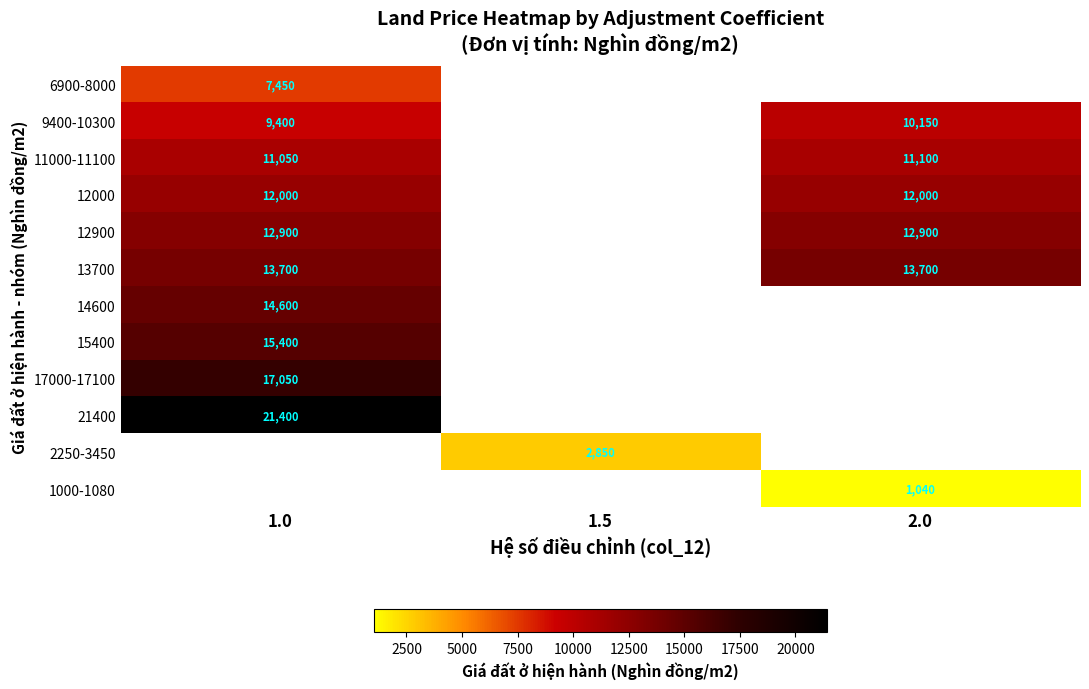

Is the value of 12900 at 2.0 greater than the value of 9400-10300 at 1.0?

Yes